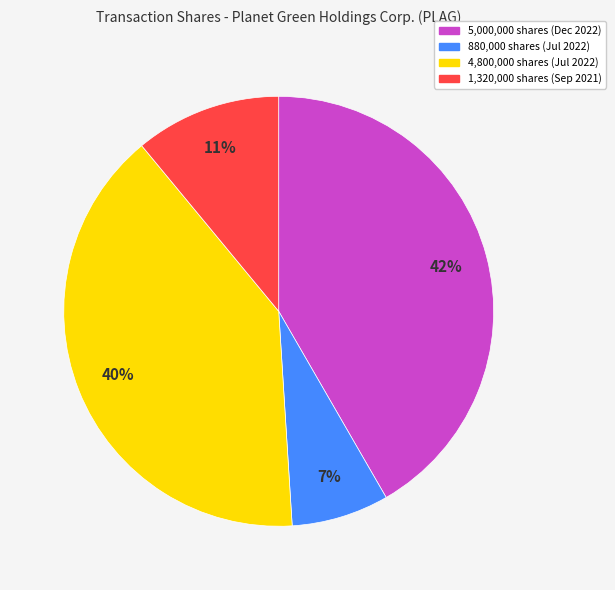

The 5,000,000 shares (Dec 2022) slice represents 42% of the pie. True or false?

True